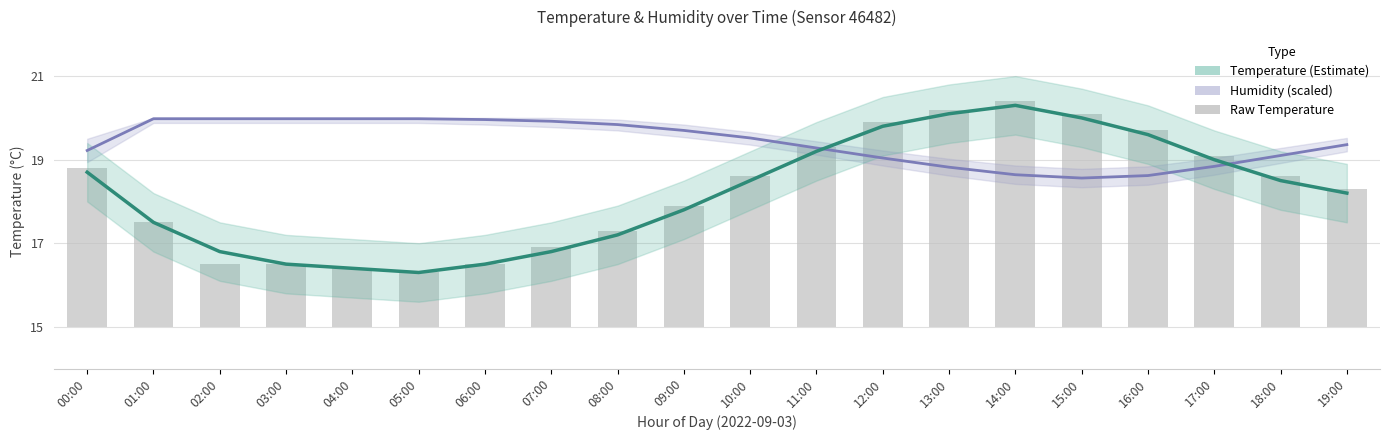

The raw temperature series shows 1.4 at 14:00. True or false?

False